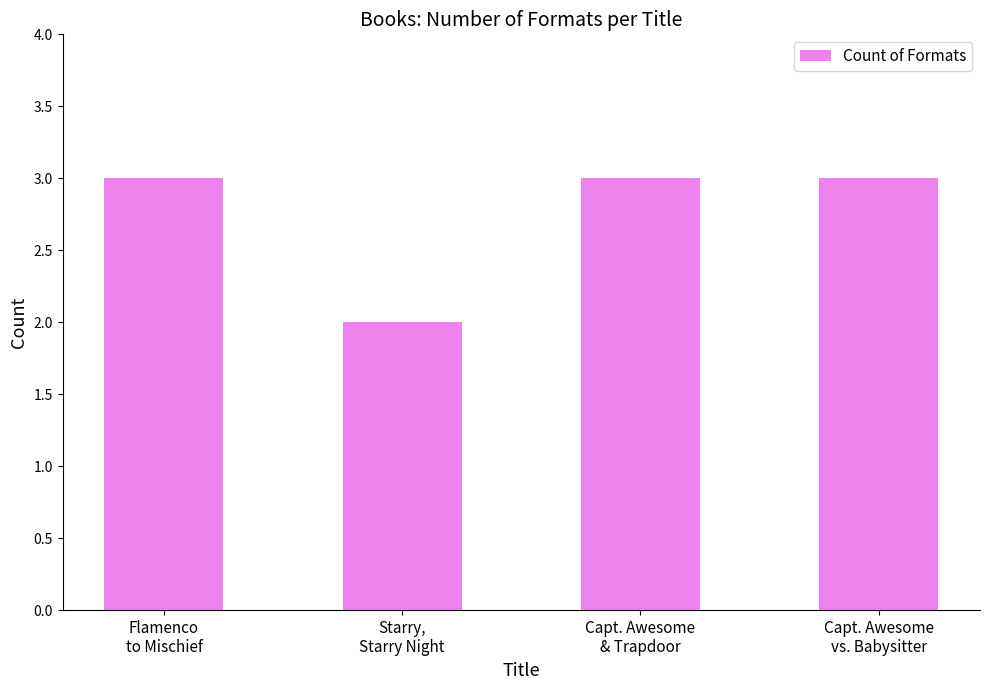

What is the greatest value displayed?

3